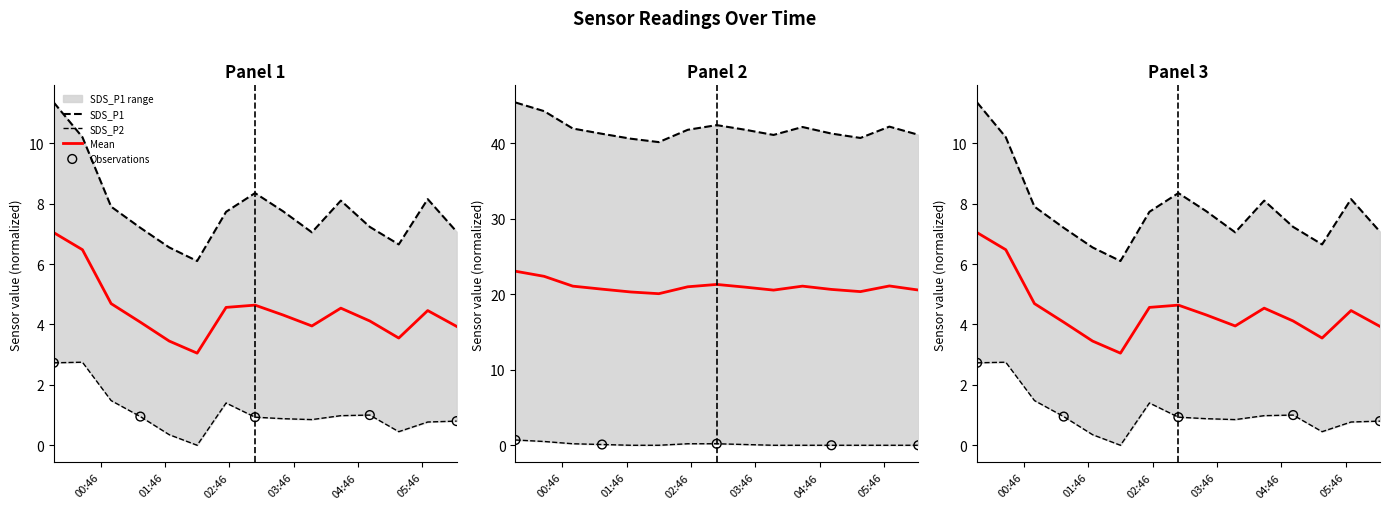

Which series has the widest spread of Y values?

SDS_P1